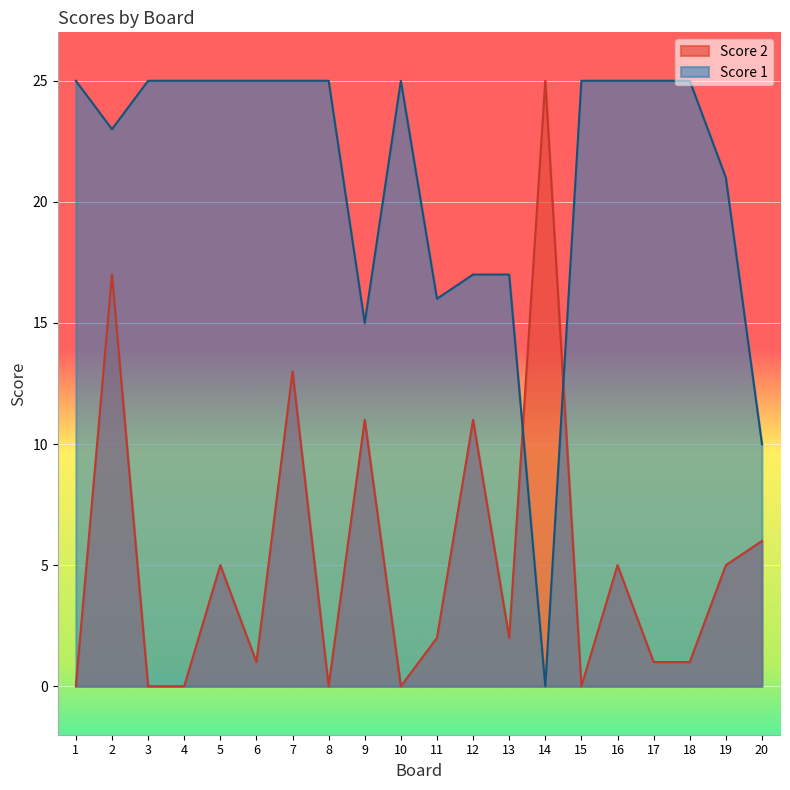

What are all the series names shown in the legend?

Score 2, Score 1